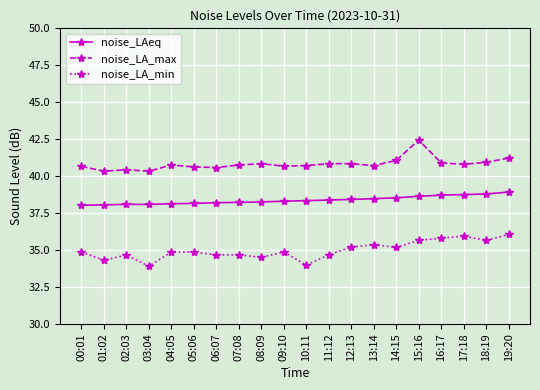

True or false: noise_LA_min and noise_LAeq cross at least once.

False